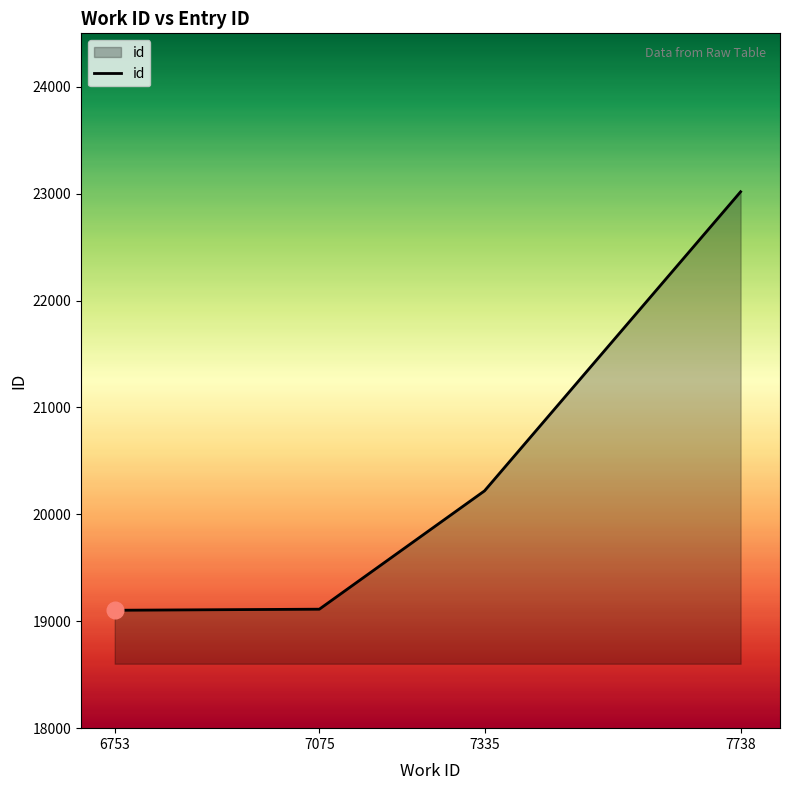

What is the difference between the values at 7738 and 6753?

3915